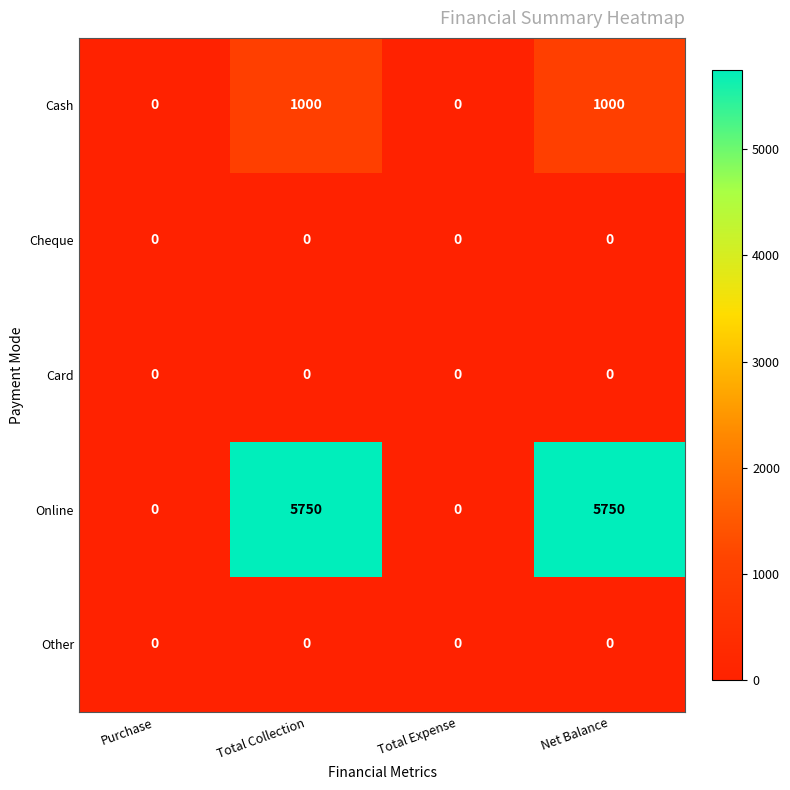

Is it true that Cash equals 0 at Total Expense?

True